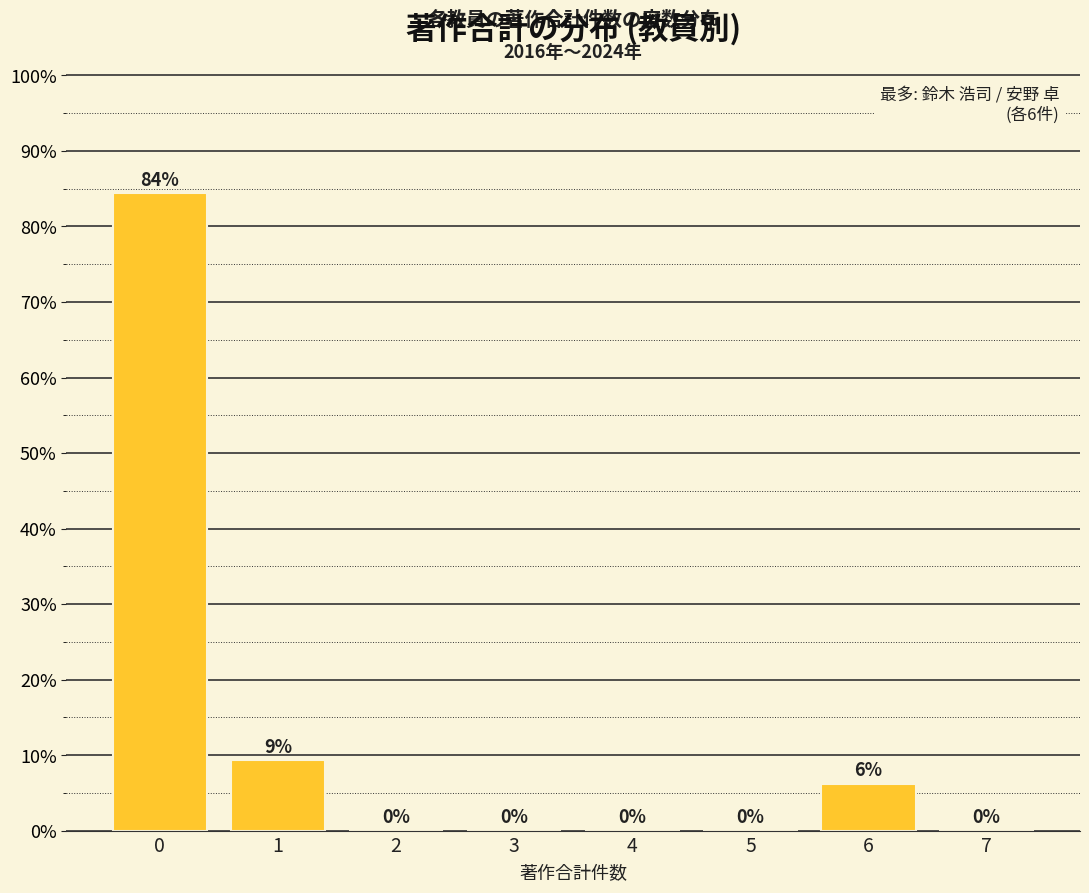

What is the change in value from 1 to 3?

-9.4